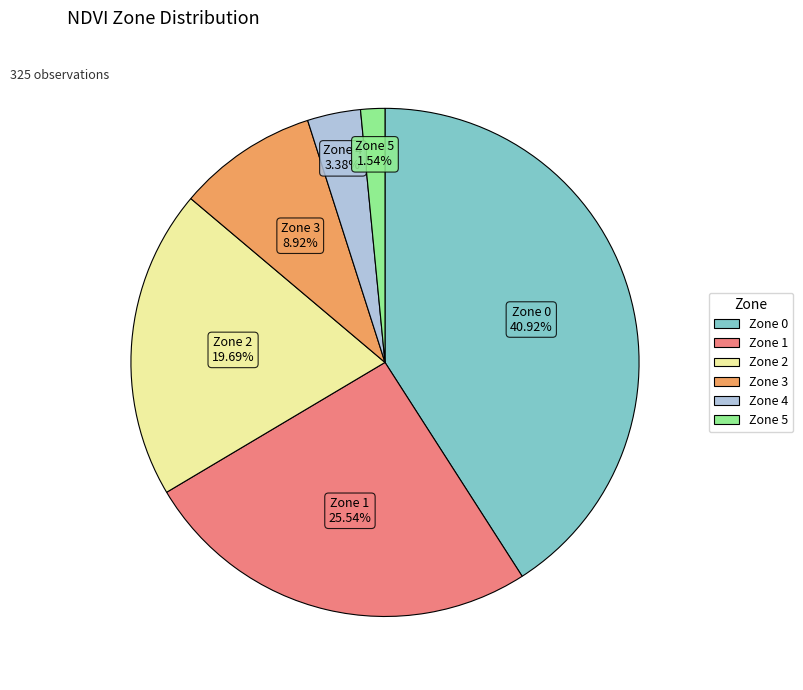

To the nearest percent, what is the difference between the Zone 1 and Zone 4 slice percentages?

22%